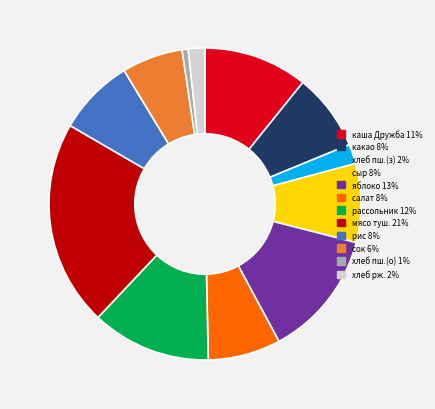

How many slices are in this pie chart?

12